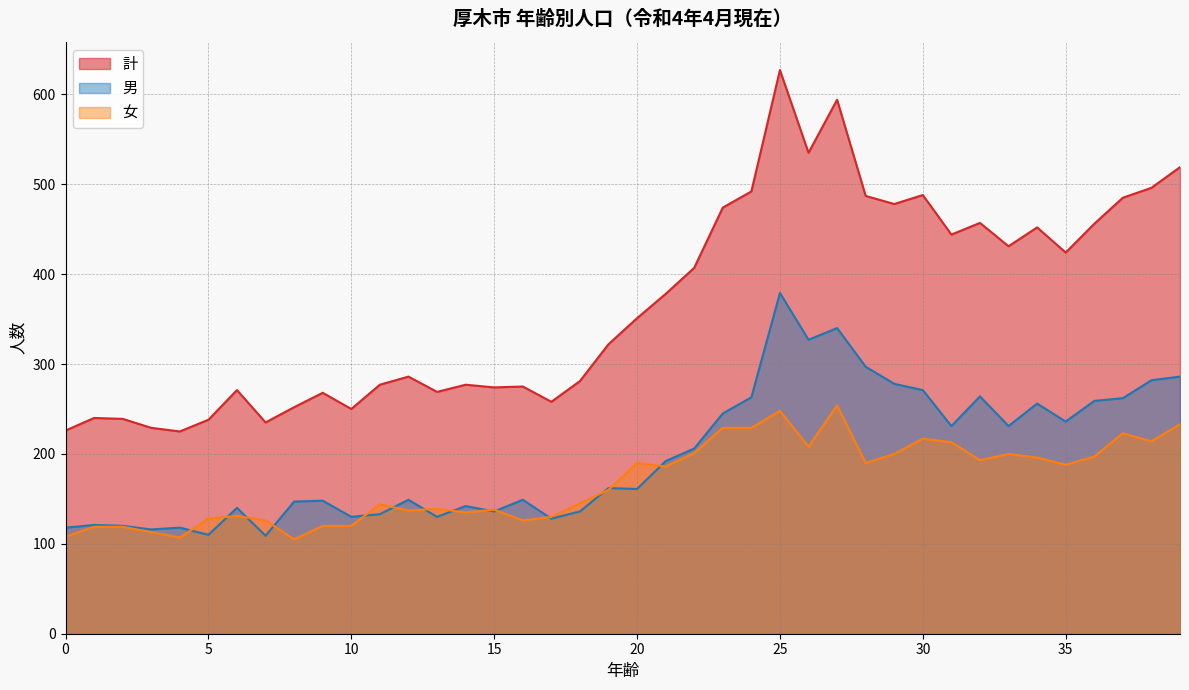

Reading left to right, what are all the values shown in this chart?

計: 0=226	1=240	2=239	3=229	4=225	5=238	6=271	7=235	8=252	9=268	10=250	11=277	12=286	13=269	14=277	15=274	16=275	17=258	18=281	19=322	20=351	21=378	22=407	23=474	24=492	25=627	26=535	27=594	28=487	29=478	30=488	31=444	32=457	33=431	34=452	35=424	36=456	37=485	38=496	39=519
男: 0=118	1=121	2=120	3=116	4=118	5=110	6=140	7=109	8=147	9=148	10=130	11=133	12=149	13=130	14=142	15=136	16=149	17=128	18=136	19=162	20=161	21=192	22=206	23=245	24=263	25=379	26=327	27=340	28=297	29=278	30=271	31=231	32=264	33=231	34=256	35=236	36=259	37=262	38=282	39=286
女: 0=108	1=119	2=119	3=113	4=107	5=128	6=131	7=126	8=105	9=120	10=120	11=144	12=137	13=139	14=135	15=138	16=126	17=130	18=145	19=160	20=190	21=186	22=201	23=229	24=229	25=248	26=208	27=254	28=190	29=200	30=217	31=213	32=193	33=200	34=196	35=188	36=197	37=223	38=214	39=233